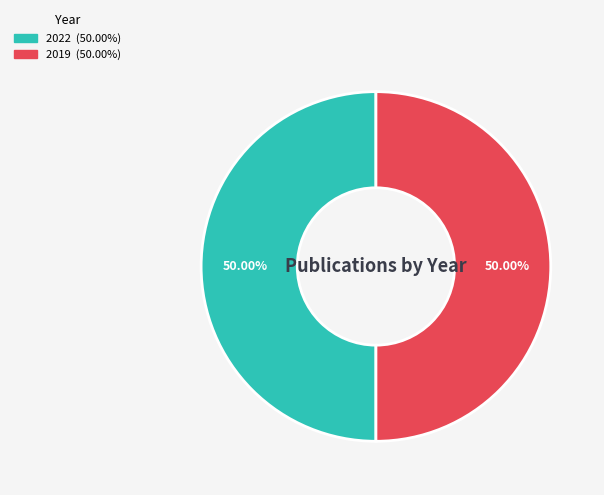

Do 2022 and 2019 together represent more than half of the pie?

Yes